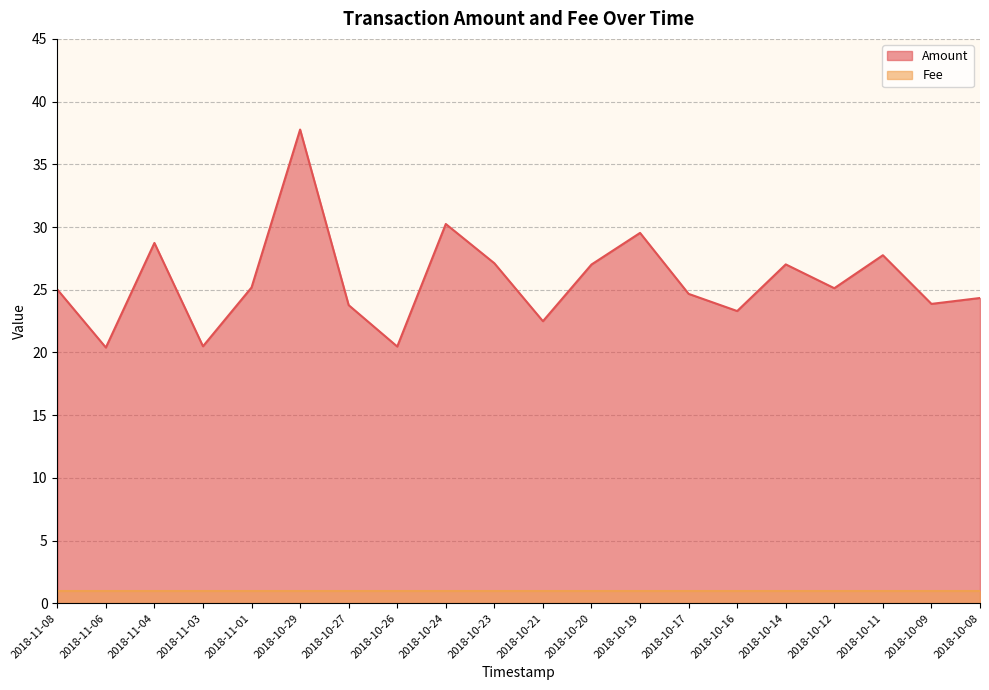

How many data points are less than 25?

9